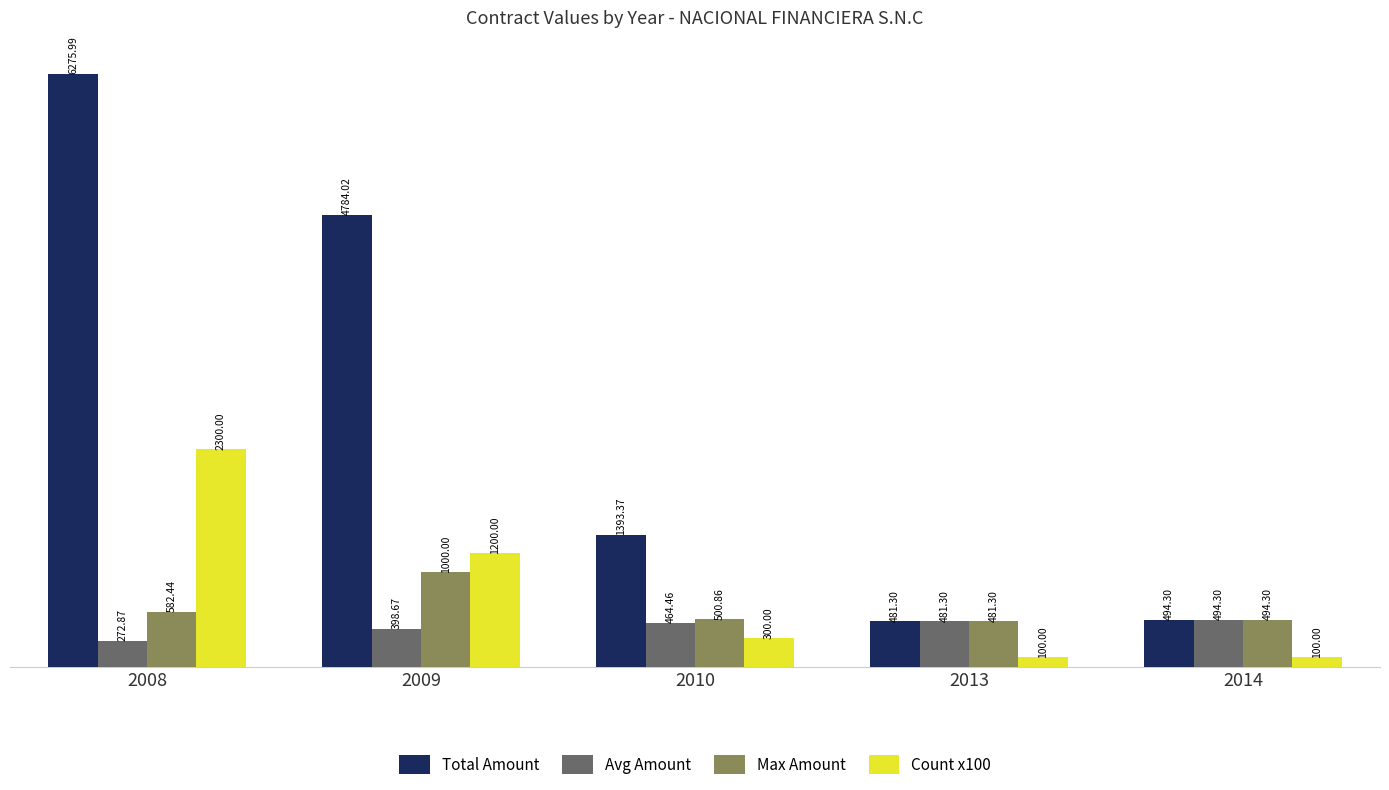

Between 2008 and 2014, which series saw the biggest shift?

Total Amount